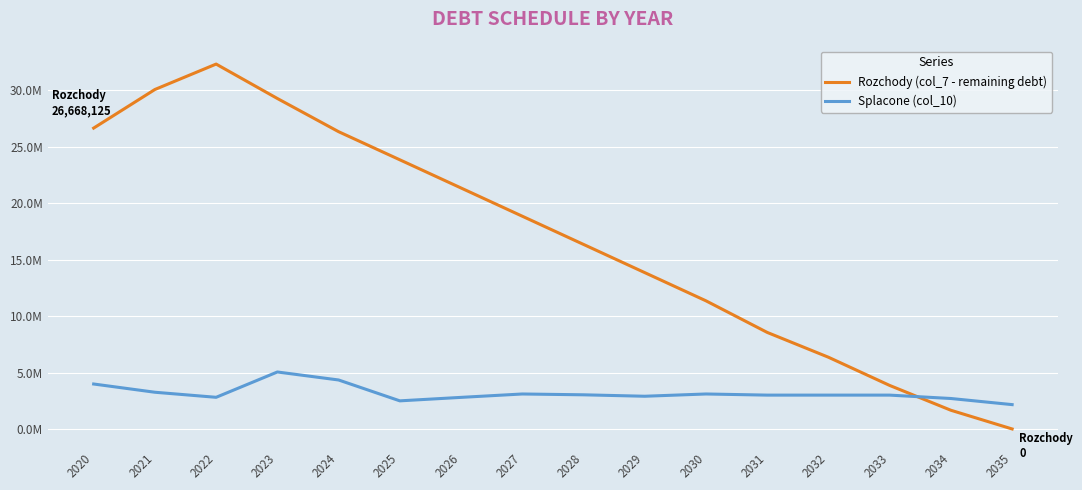

Does the chart have visible grid lines?

Yes